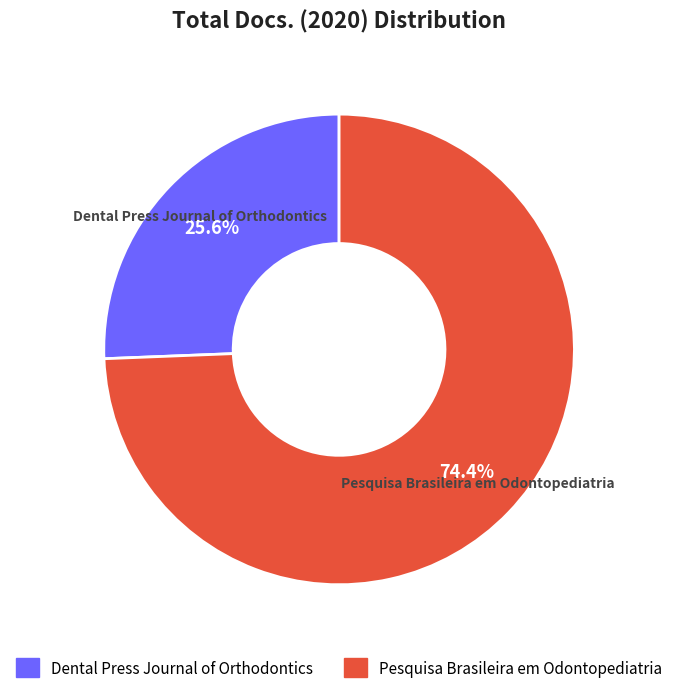

Which slice is the smallest?

Dental Press Journal of Orthodontics